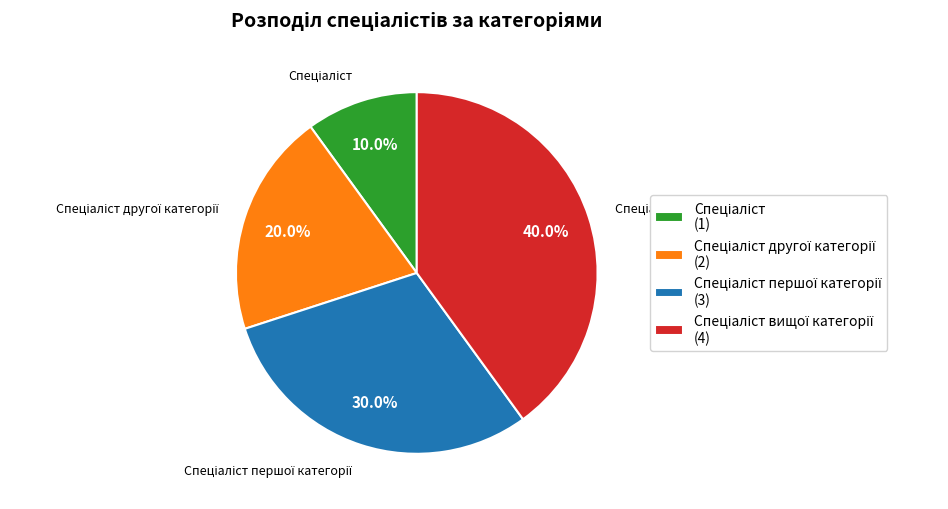

Is there a majority slice in this chart?

No